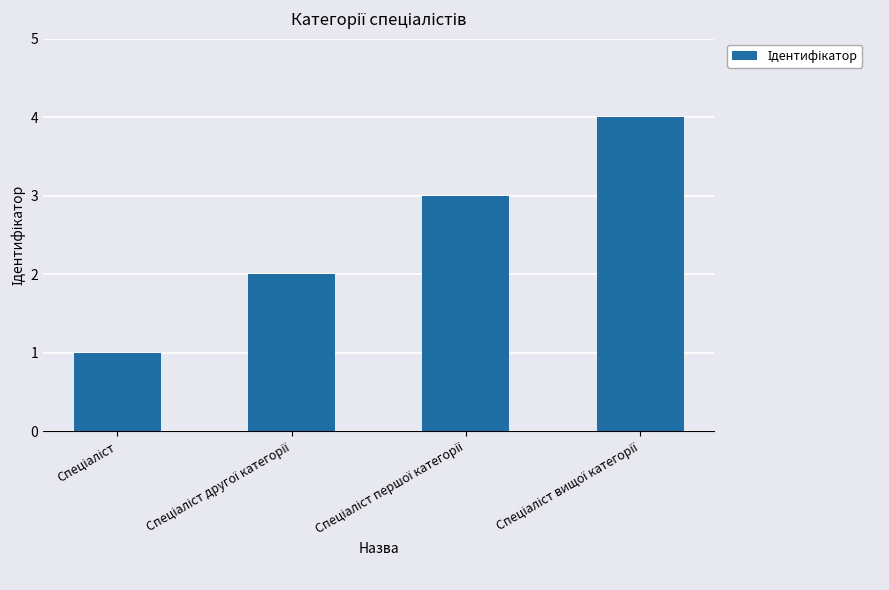

What is the sum of all values?

10